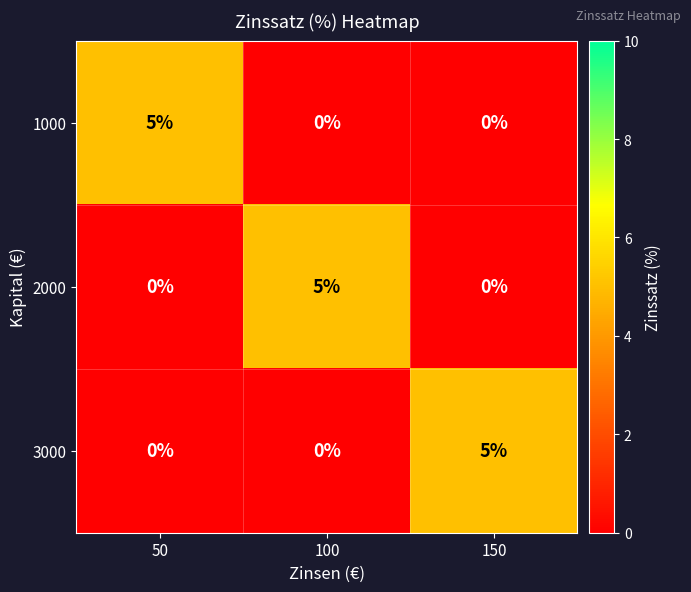

Count the 3000 values in the range 0 to 5.

3